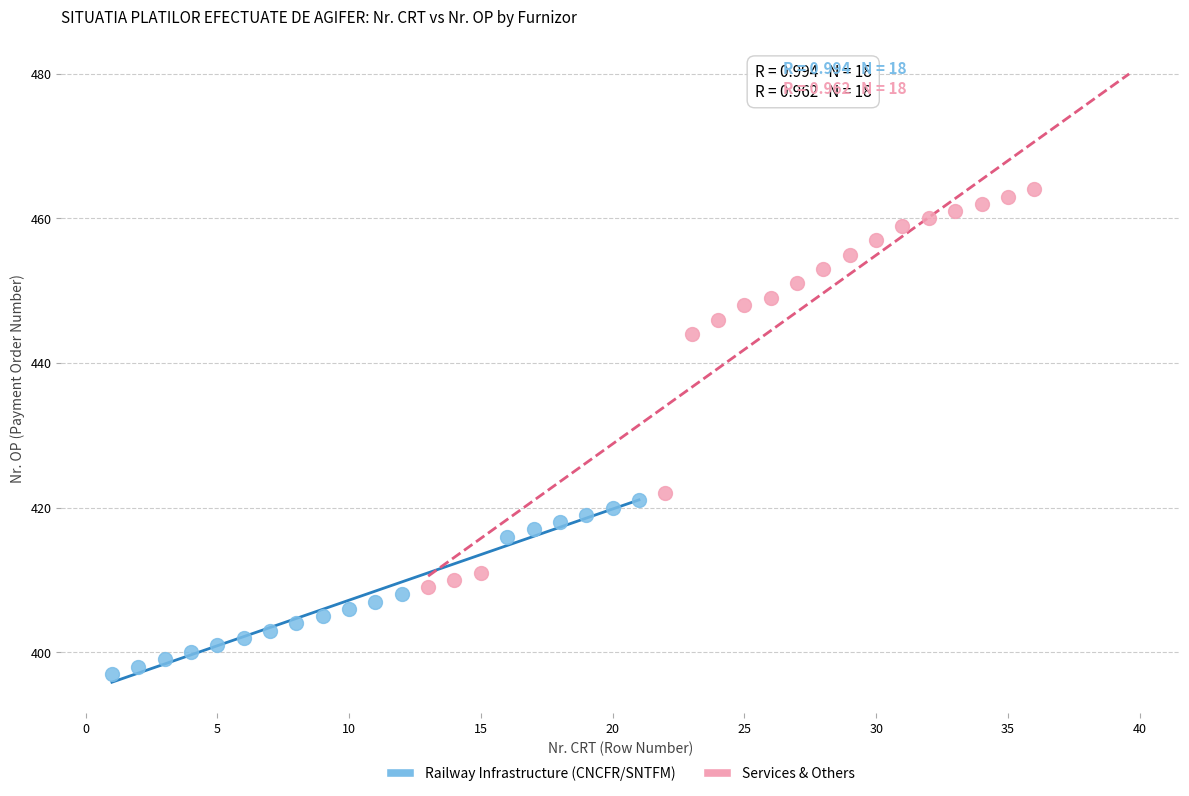

Which series has the widest spread of Y values?

Services & Others